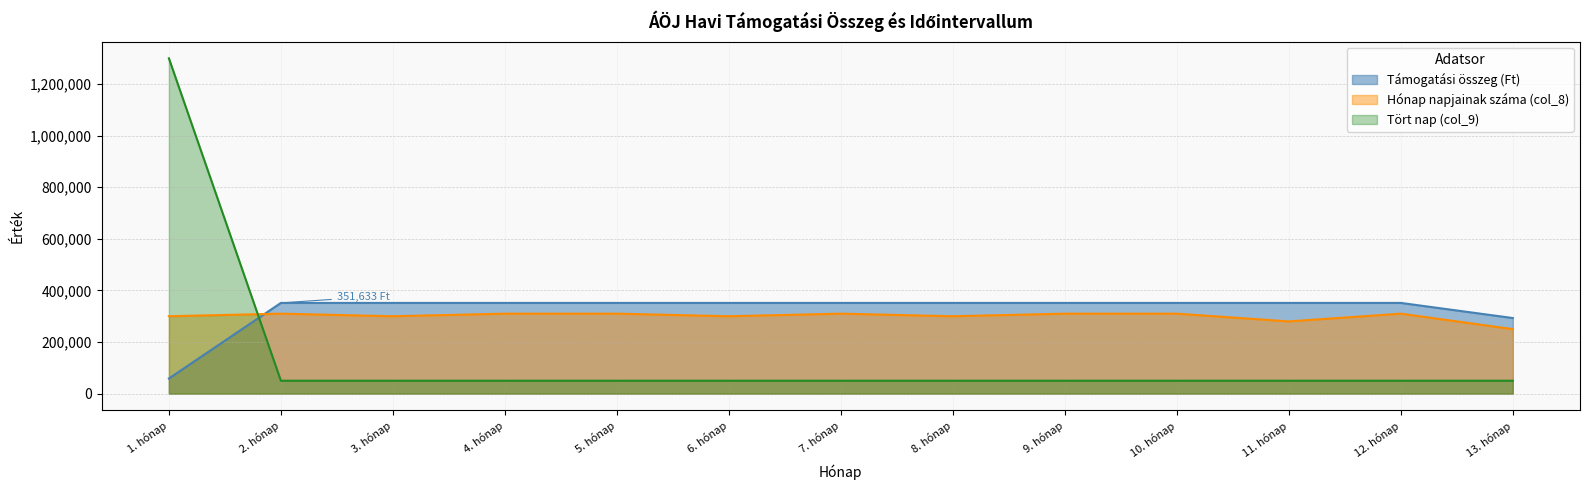

How many times do Hónap napjainak száma (col_8) and Támogatási összeg (Ft) cross each other?

1